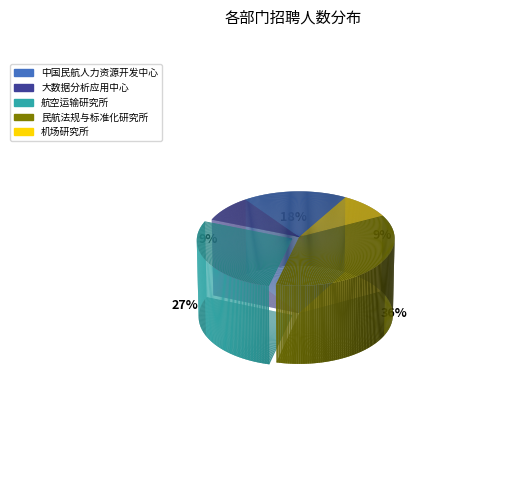

To the nearest percent, what is the difference between the largest and smallest slice percentages?

27%